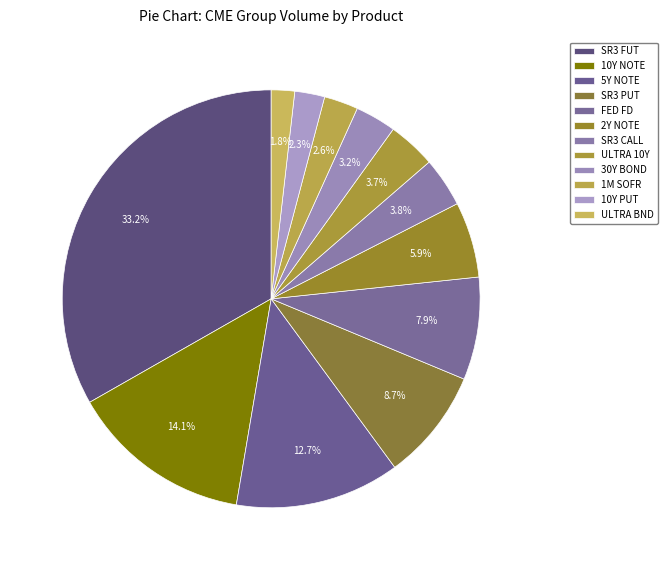

Is there any slice that represents more than half of the pie?

No